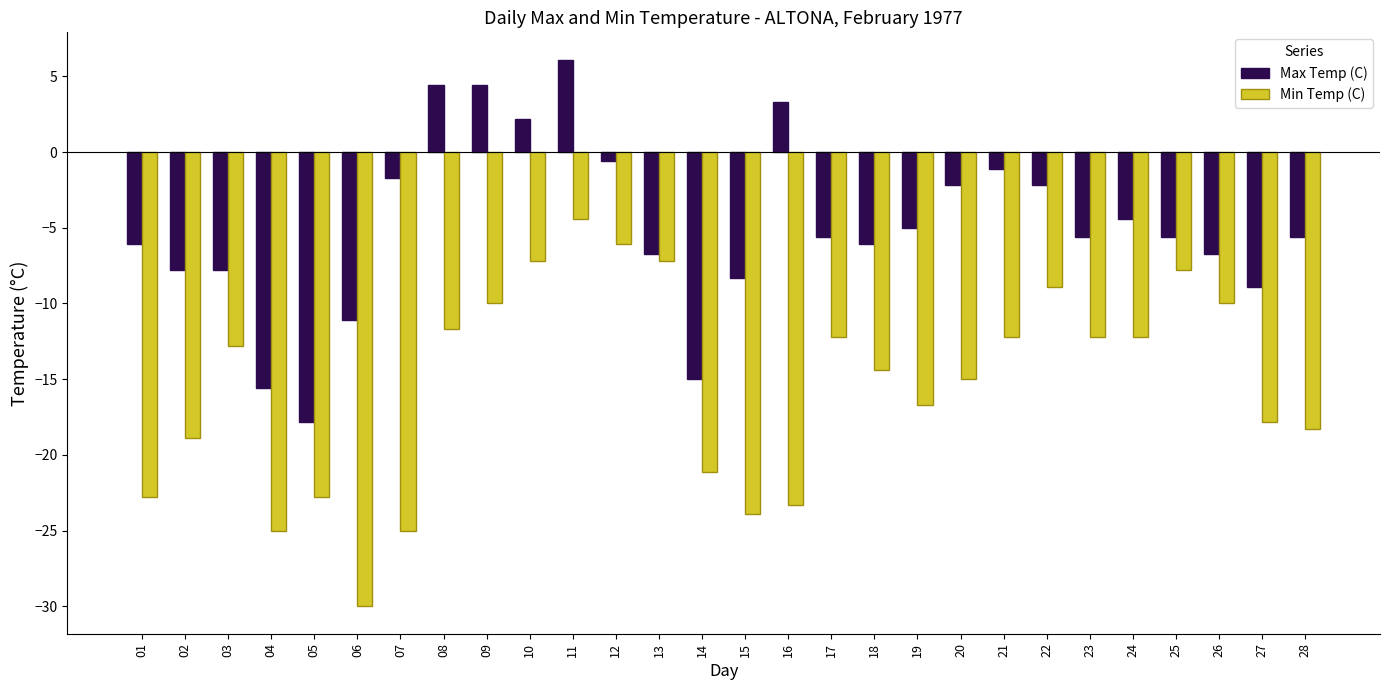

List the series in order of their overall mean, lowest first.

Min Temp (C), Max Temp (C)